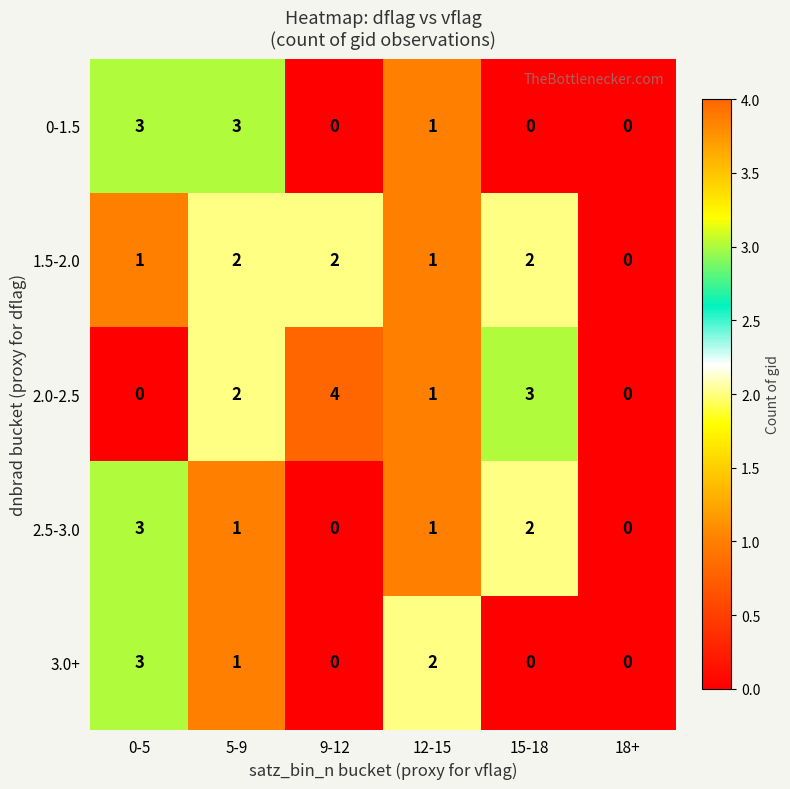

Count the 1.5-2.0 values in the range 1 to 2.

5